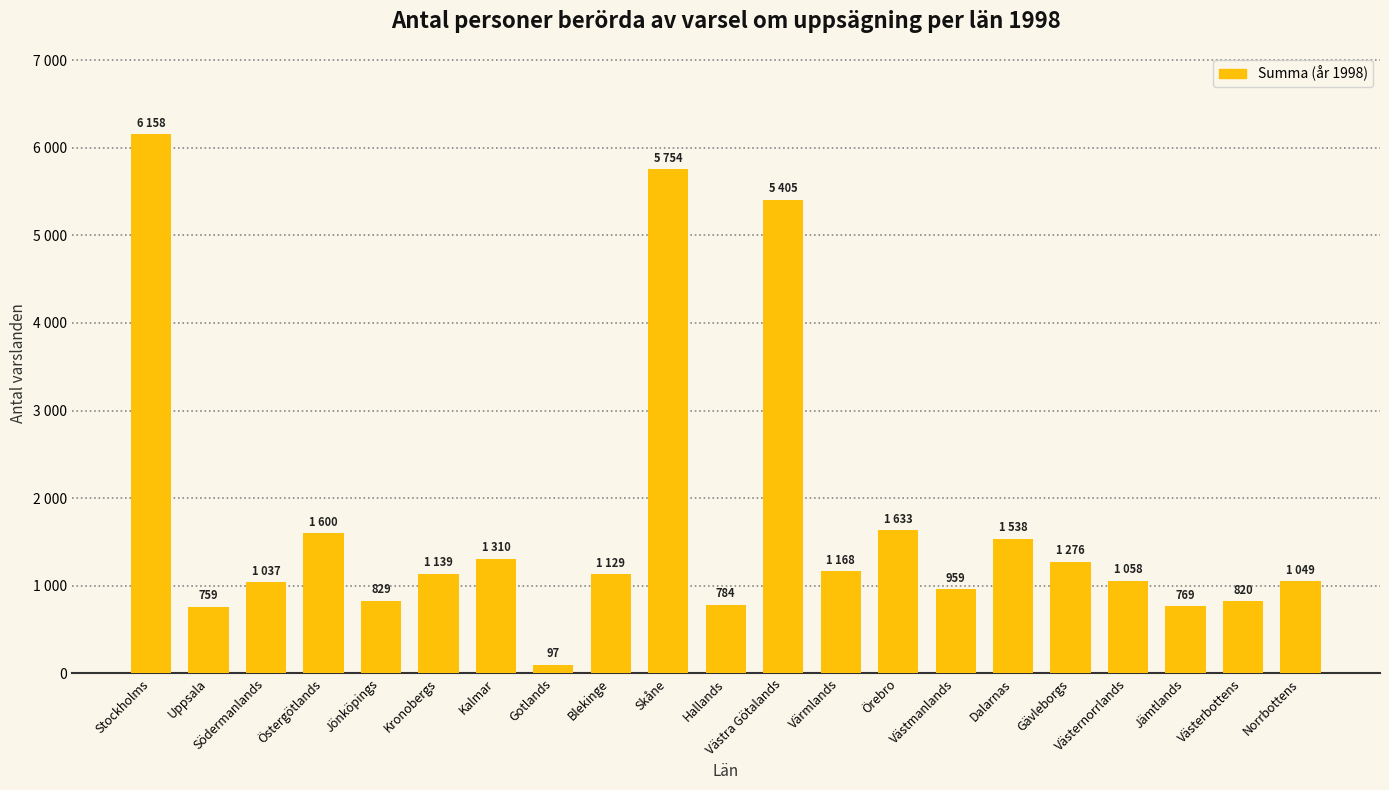

Does the chart contain any negative values?

No